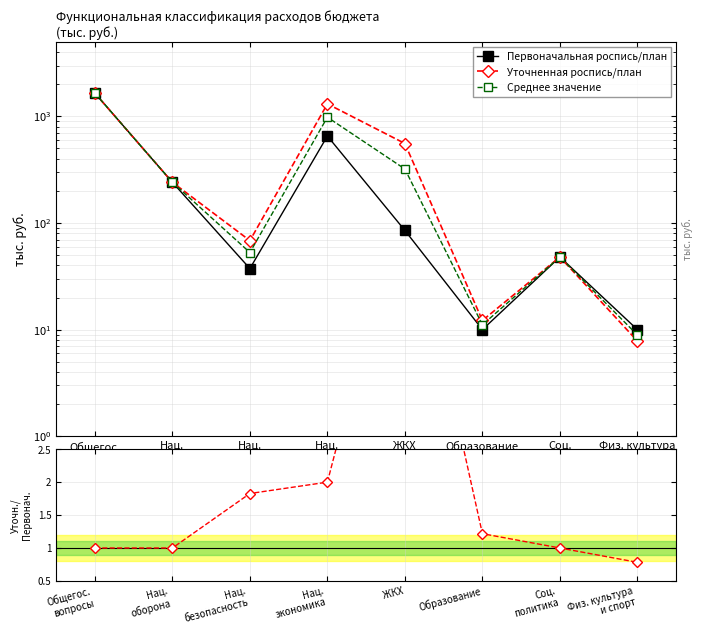

True or false: Первоначальная роспись/план and Уточненная роспись/план intersect in this chart.

False